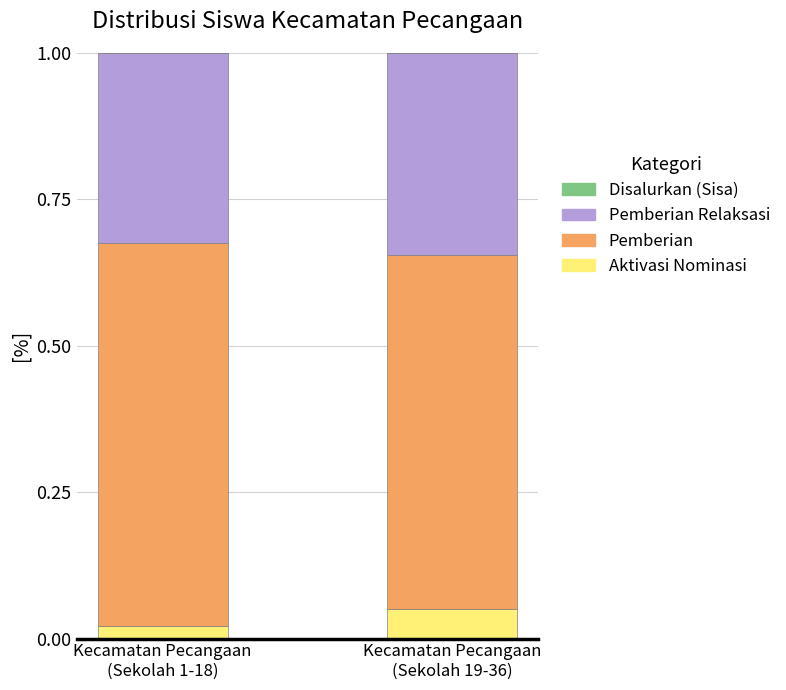

Between Kecamatan Pecangaan
(Sekolah 1-18) and Kecamatan Pecangaan
(Sekolah 19-36), which is larger?

Kecamatan Pecangaan
(Sekolah 19-36)